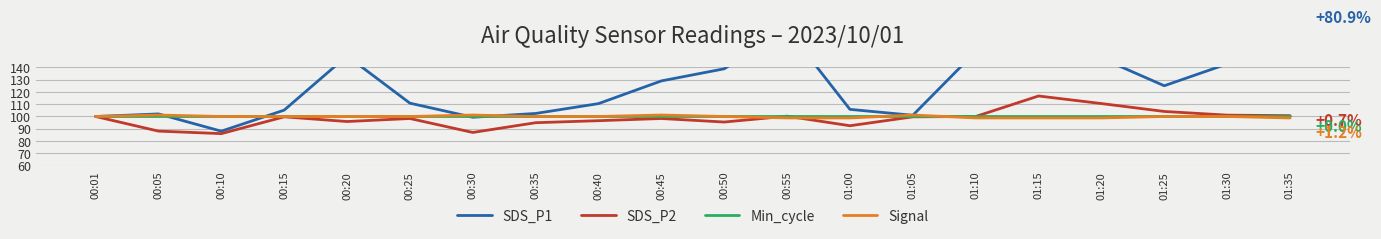

What is the sum of the SDS_P1 values at 01:10 and 00:50?

291.7